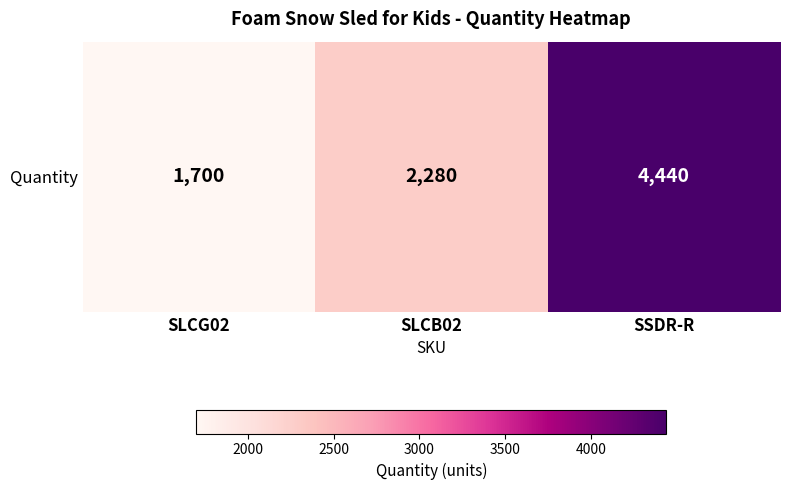

At which label is the value closest to 3070?

SLCB02